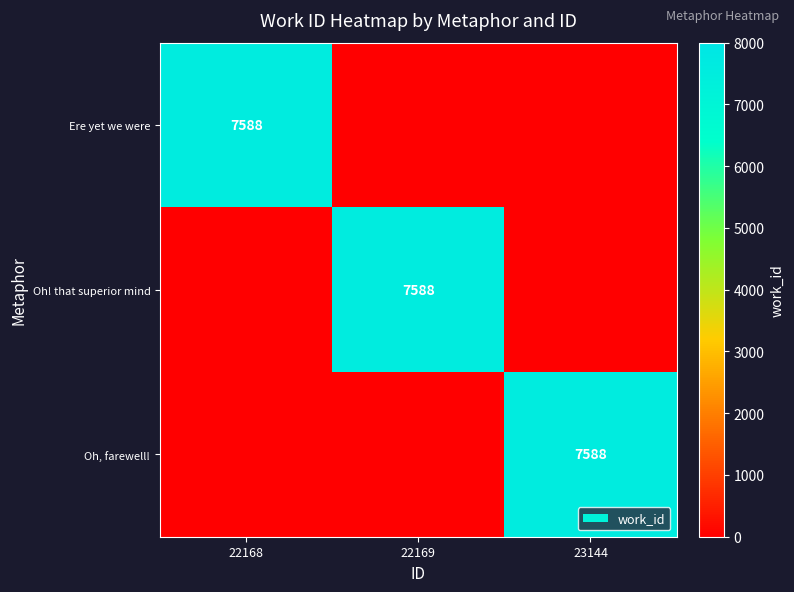

What is the spread (max minus min) of values at 22169?

7588